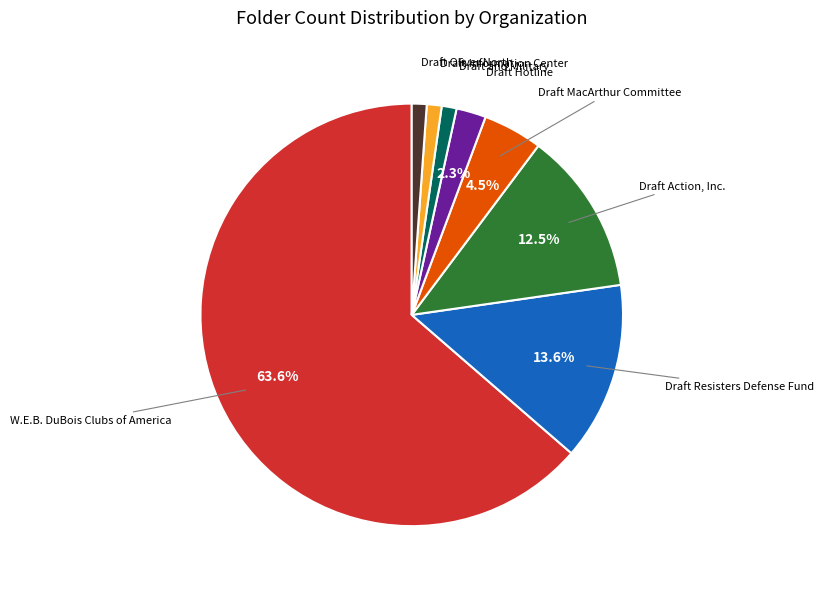

How many segments does this pie chart have?

8